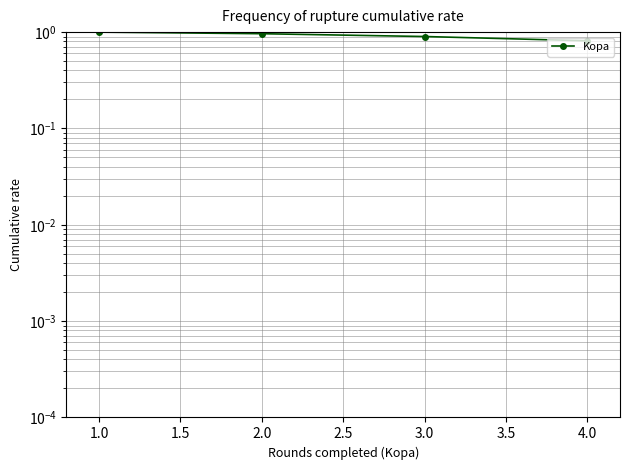

What is the difference between the maximum and second lowest values?

0.1